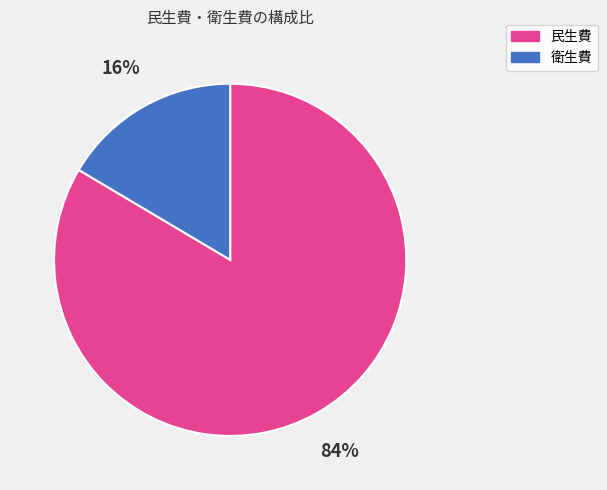

Combined, do 民生費 and 衛生費 account for over 50%?

Yes